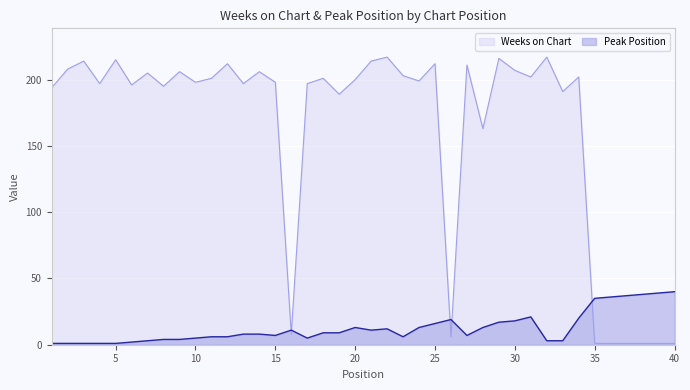

Reading right to left, extract all data points from this chart.

Weeks on Chart: 1	1	1	1	1	1	202	191	217	202	207	216	163	211	6	212	199	203	217	214	200	189	201	197	8	198	206	197	212	201	198	206	195	205	196	215	197	214	208	194
Peak Position: 40	39	38	37	36	35	20	3	3	21	18	17	13	7	19	16	13	6	12	11	13	9	9	5	11	7	8	8	6	6	5	4	4	3	2	1	1	1	1	1